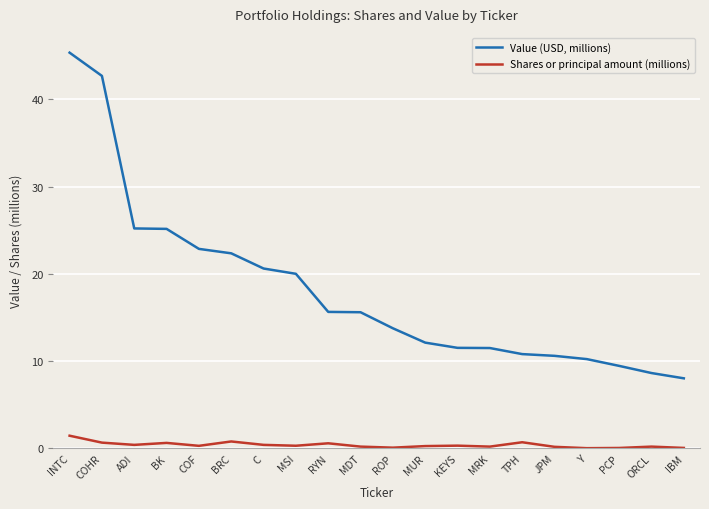

True or false: Value (USD, millions) has a value of 15.1 at TPH.

False